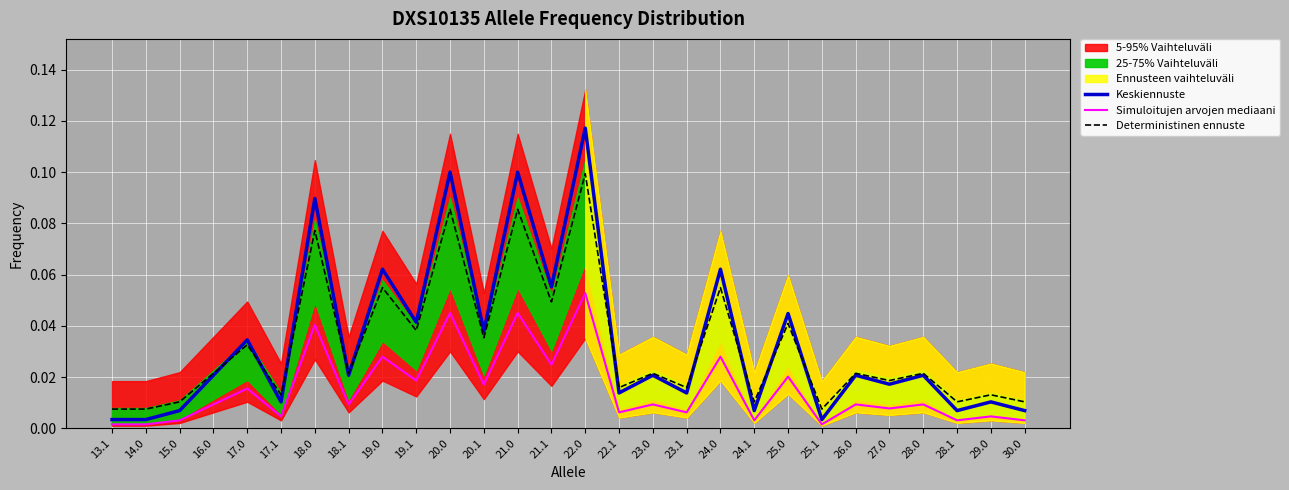

True or false: Deterministinen ennuste and Simuloitujen arvojen mediaani cross at least once.

False